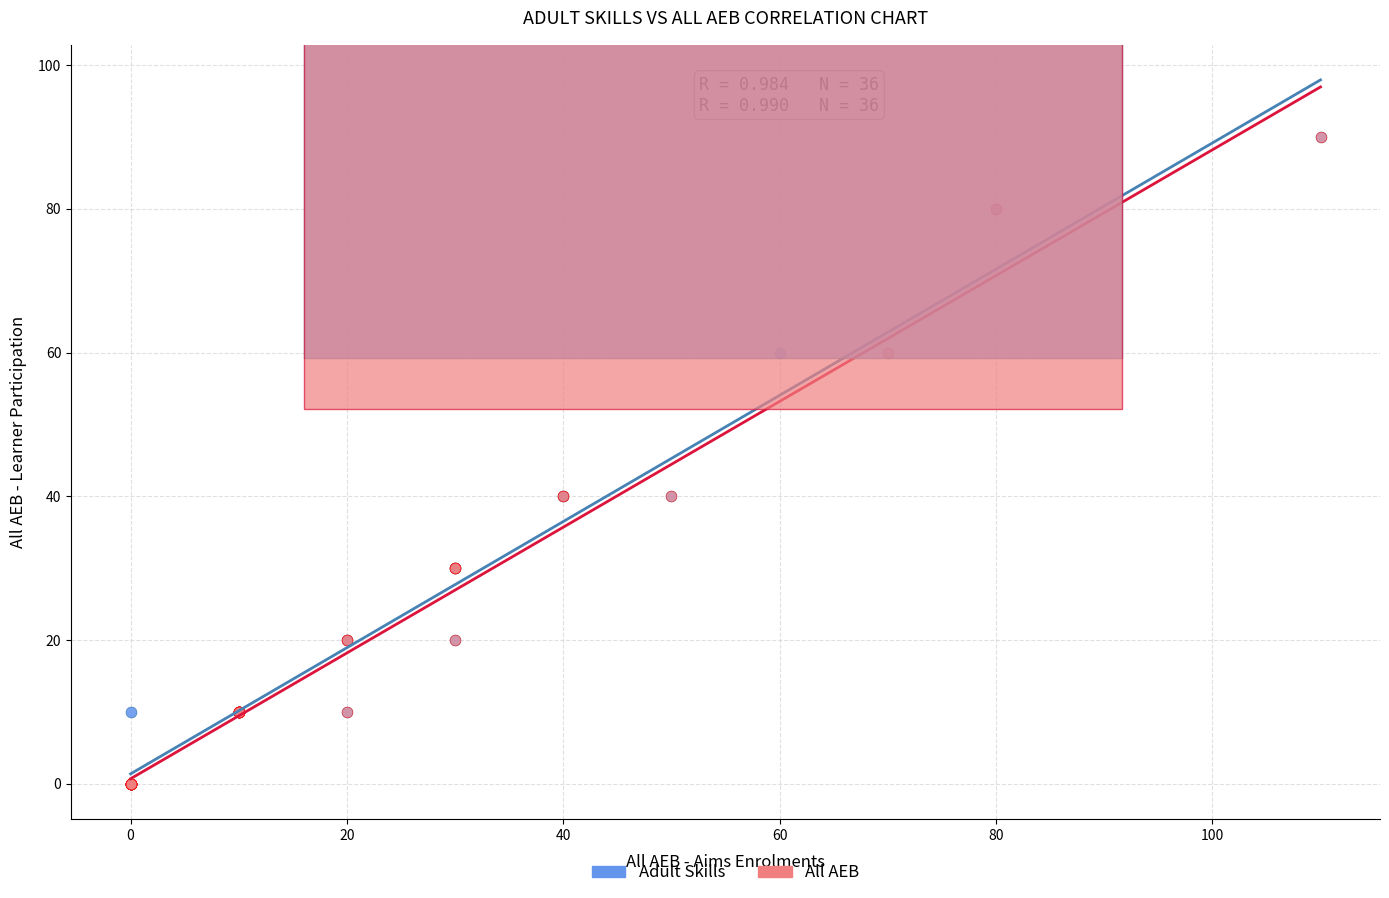

What are all the series names shown in the legend?

Adult Skills, All AEB